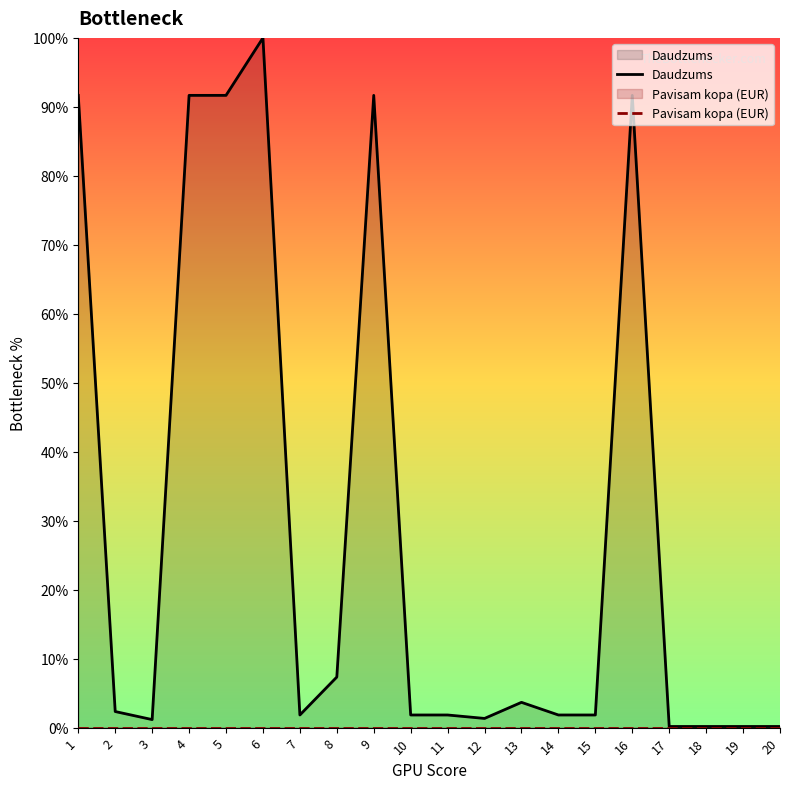

At which category does Daudzums reach its first local valley?

3